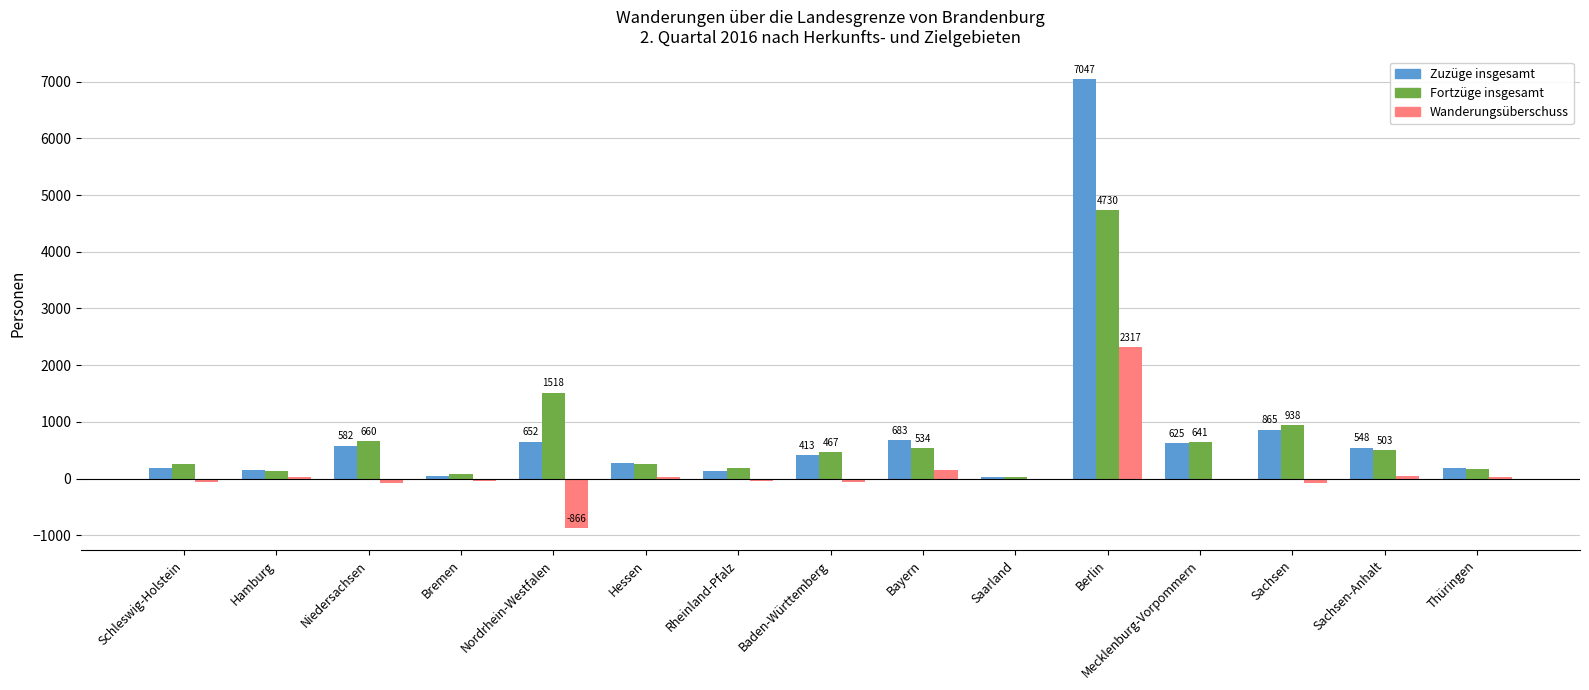

How many data points does each series have?

15